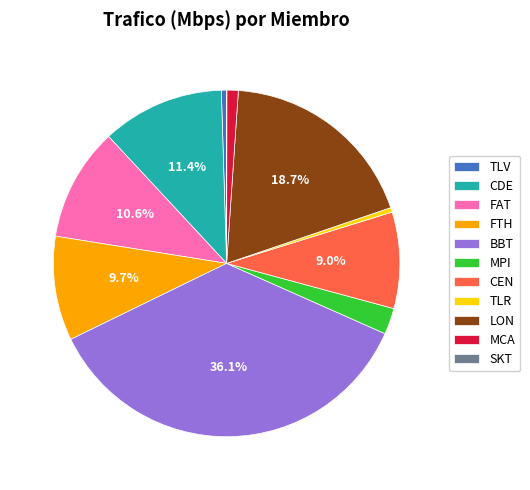

Is there any slice that represents more than half of the pie?

No